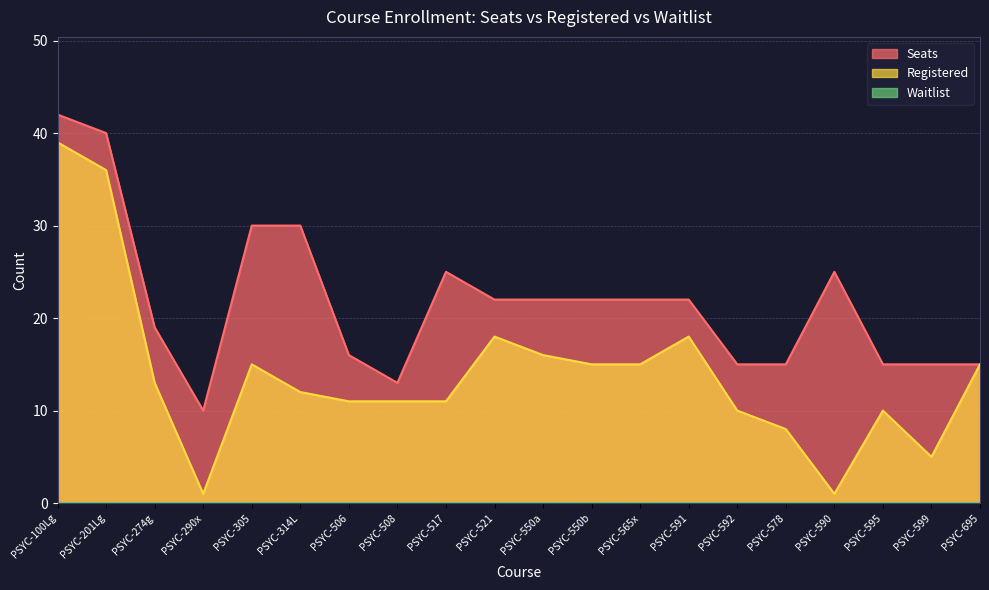

The value of Registered at PSYC-550a is 16. True or false?

True